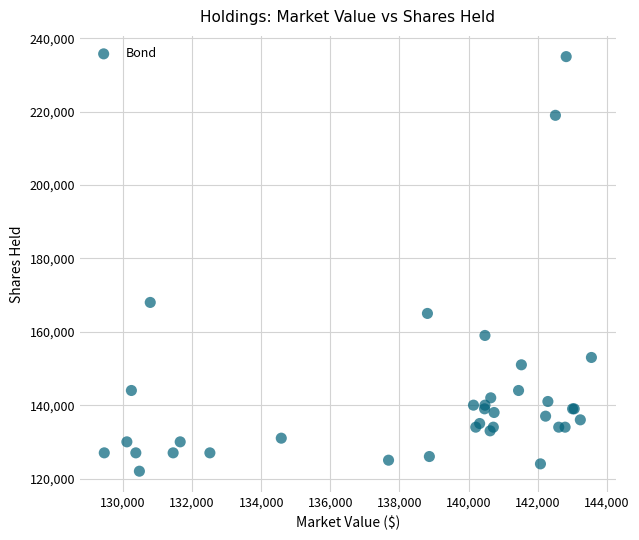

What Y value in the scatter plot is closest to 178500?

168000